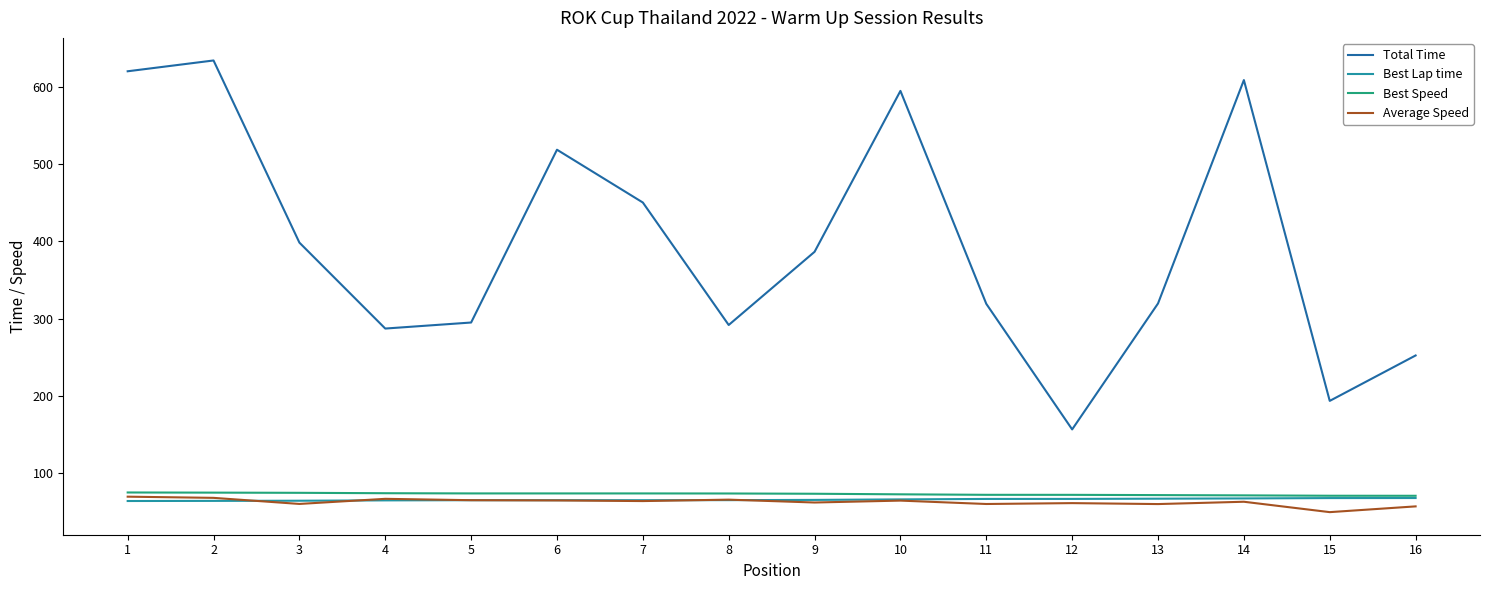

What is the lowest value of the Average Speed series?

49.5